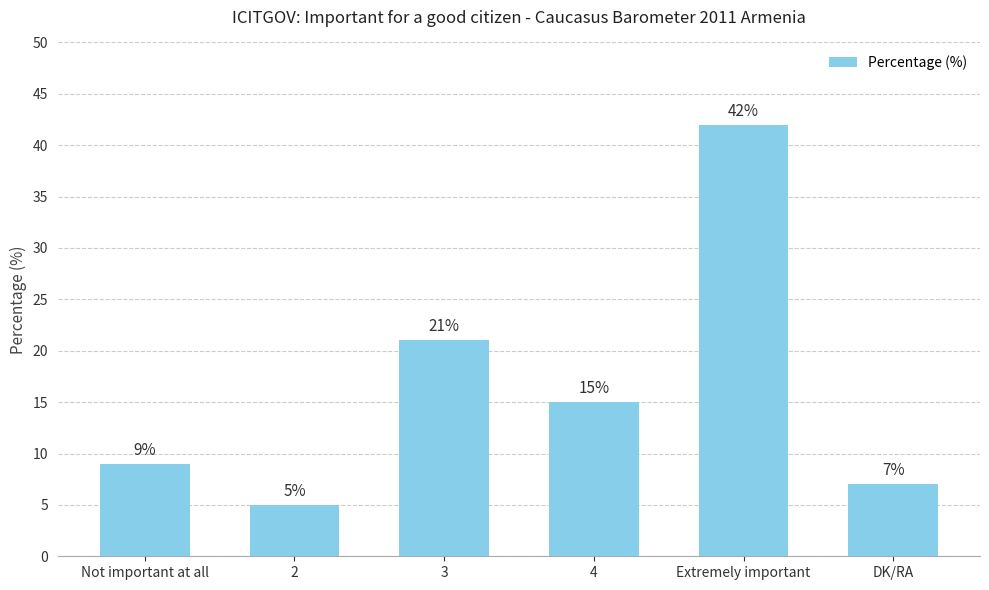

What is the change in value from 2 to Extremely important?

+37